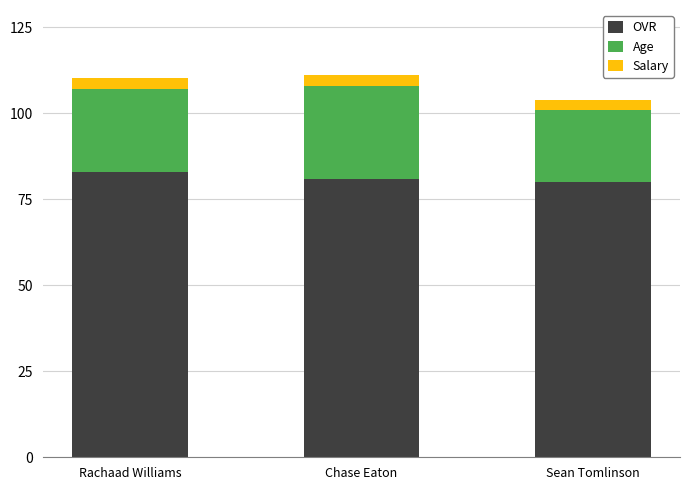

True or false: OVR has a value of 29.2 at Chase Eaton.

False